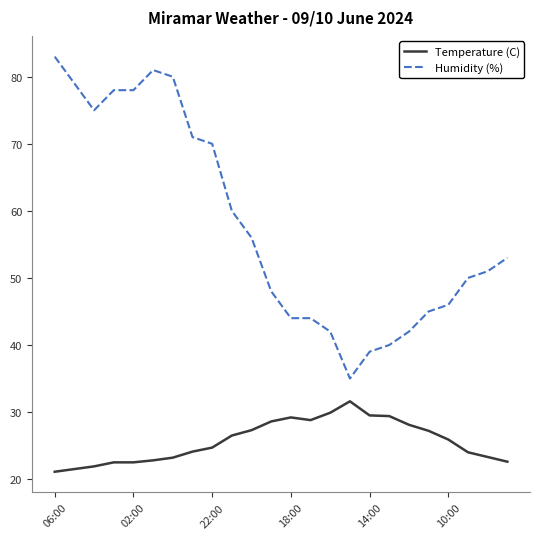

Which series has the largest total across all categories?

Humidity (%)